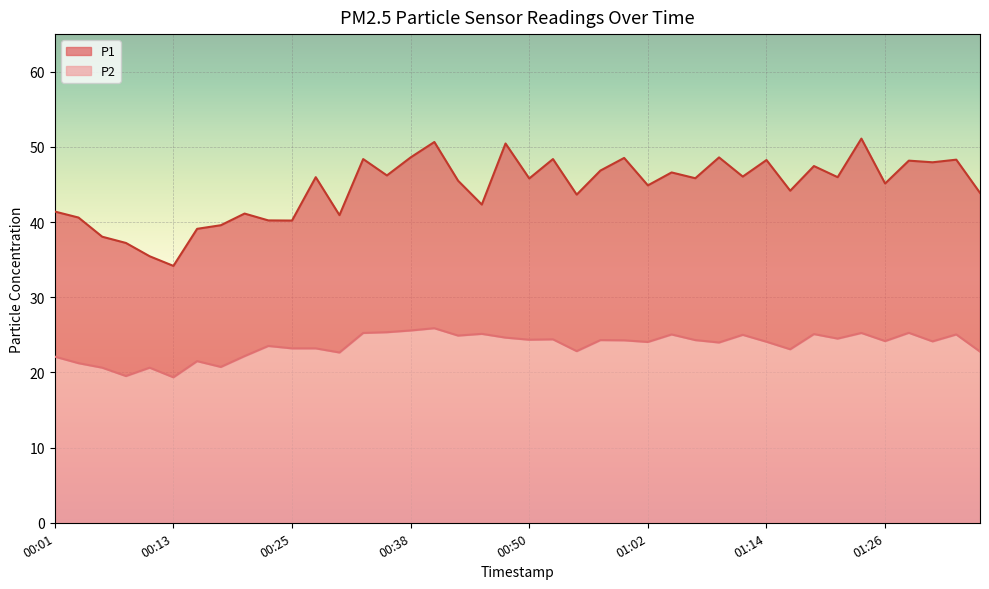

At 01:24, list the series in order from smallest to largest.

P2, P1